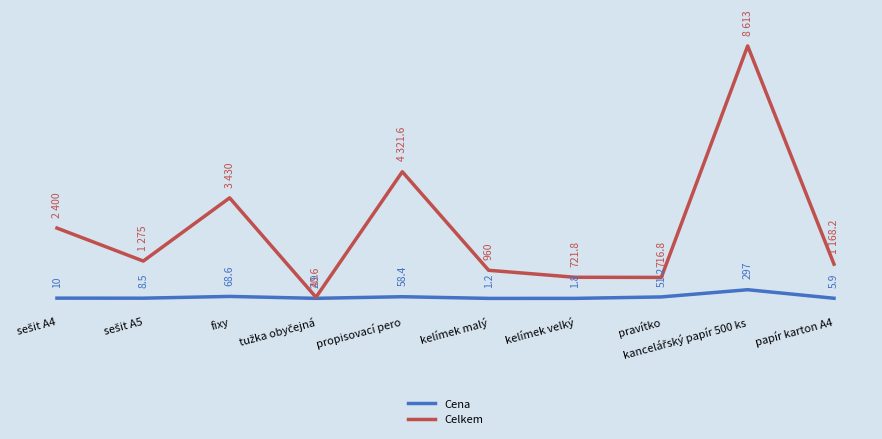

Rank the series at pravítko from highest to lowest value.

Celkem, Cena